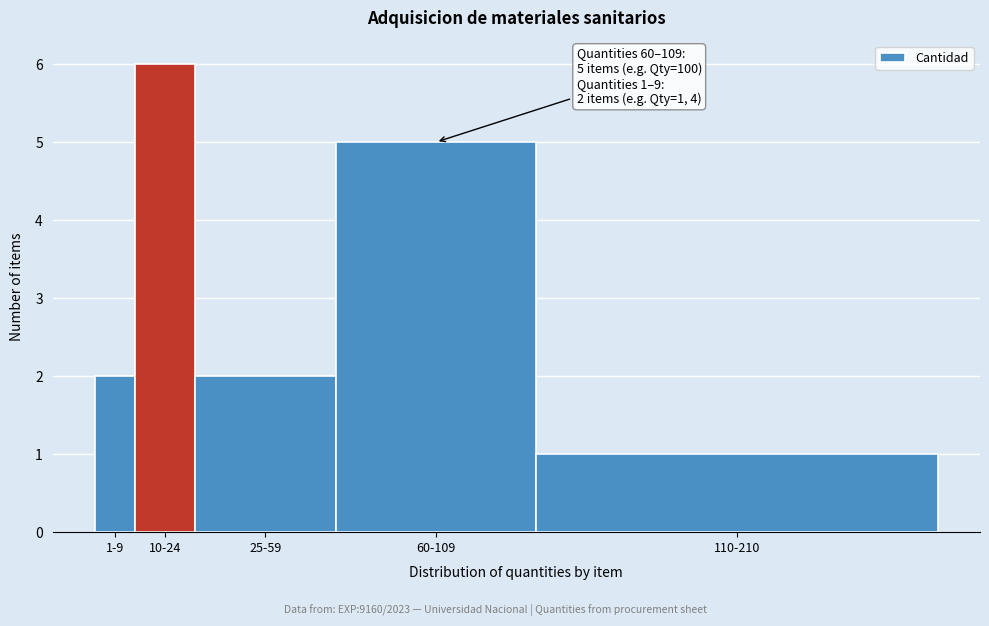

Reading right to left, transcribe all the data shown in this chart.

1	5	2	6	2